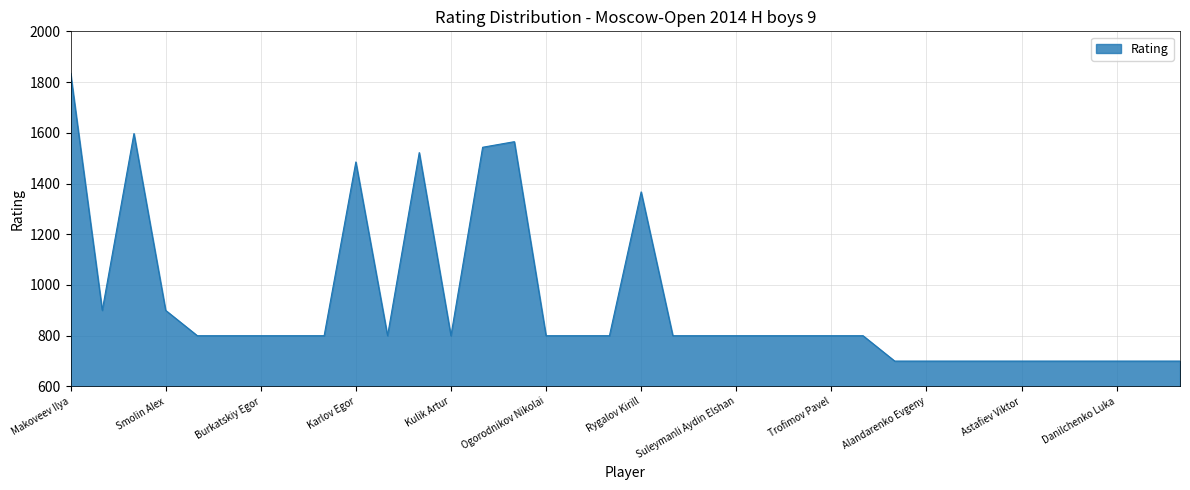

What is the minimum value shown in the chart?

700